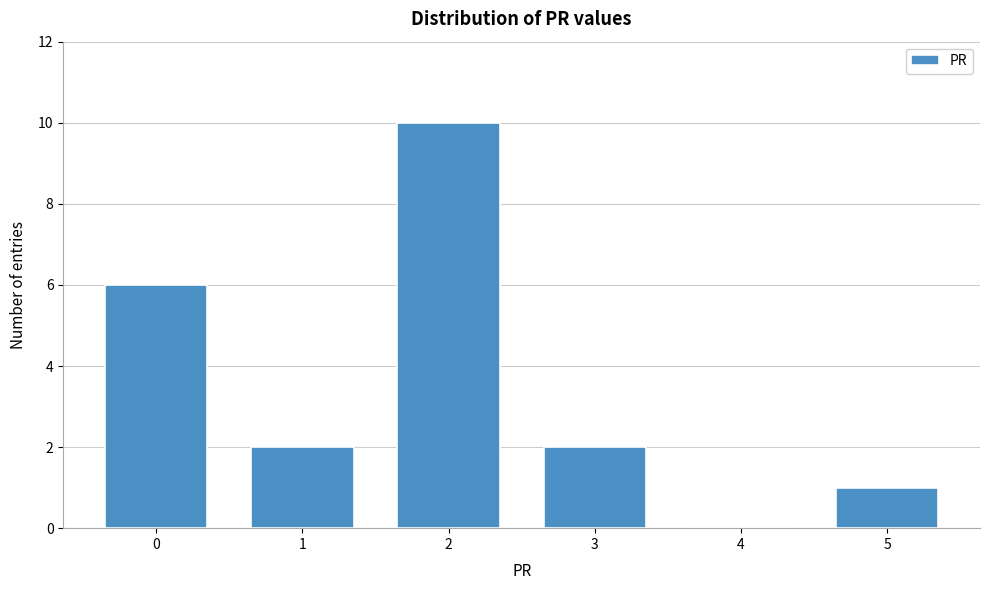

Over which range of the x-axis is the bar tallest?

1.5 to 2.5